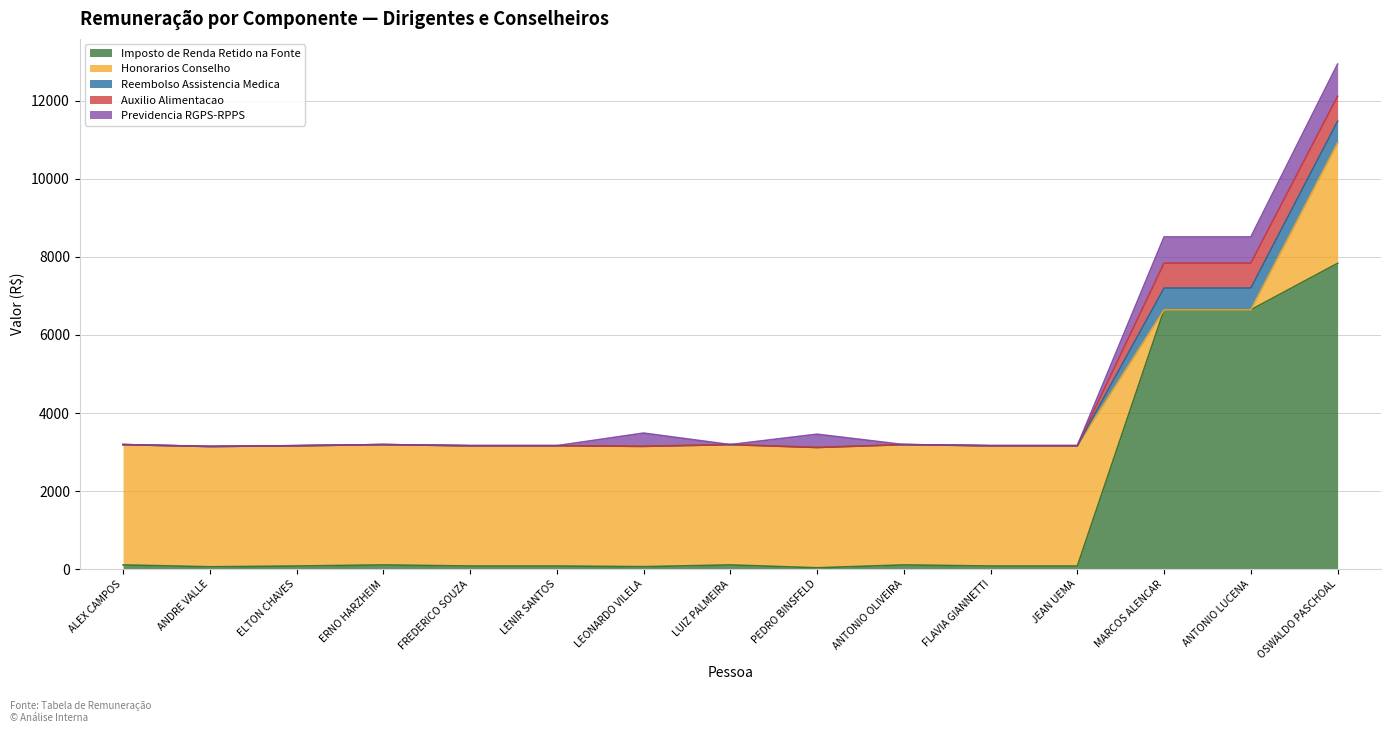

Reading left to right, extract all data points from this chart.

Imposto de Renda Retido na Fonte: ALEX MACHADO CAMPOS=107.8	ANDRE GUIMARAES RESENDE MARTINS DO VALLE=60.0	ELTON DA SILVA CHAVES=79.3	ERNO HARZHEIM=107.8	FREDERICO NICOLAS ANTONINO DE SOUZA=79.3	LENIR DOS SANTOS=79.3	LEONARDO MOURA VILELA=63.0	LUIZ ALBERTO DE ALMEIDA PALMEIRA=107.8	PEDRO CANISIO BINSFELD=34.6	ANTONIO CARLOS ROSA DE OLIVEIRA=107.8	FLAVIA FILIPPI GIANNETTI=79.3	JEAN KEIJI UEMA=79.3	MARCOS ARRAES DE ALENCAR=6645.8	ANTONIO EDSON DE SOUZA LUCENA=6645.8	OSWALDO CORDEIRO DE PASCHOAL=7836.5
Honorarios Conselho: ALEX MACHADO CAMPOS=3083.8	ANDRE GUIMARAES RESENDE MARTINS DO VALLE=3083.8	ELTON DA SILVA CHAVES=3083.8	ERNO HARZHEIM=3083.8	FREDERICO NICOLAS ANTONINO DE SOUZA=3083.8	LENIR DOS SANTOS=3083.8	LEONARDO MOURA VILELA=3083.8	LUIZ ALBERTO DE ALMEIDA PALMEIRA=3083.8	PEDRO CANISIO BINSFELD=3083.8	ANTONIO CARLOS ROSA DE OLIVEIRA=3083.8	FLAVIA FILIPPI GIANNETTI=3083.8	JEAN KEIJI UEMA=3083.8	MARCOS ARRAES DE ALENCAR=0.0	ANTONIO EDSON DE SOUZA LUCENA=0.0	OSWALDO CORDEIRO DE PASCHOAL=3083.8
Reembolso Assistencia Medica: ALEX MACHADO CAMPOS=0.0	ANDRE GUIMARAES RESENDE MARTINS DO VALLE=0.0	ELTON DA SILVA CHAVES=0.0	ERNO HARZHEIM=0.0	FREDERICO NICOLAS ANTONINO DE SOUZA=0.0	LENIR DOS SANTOS=0.0	LEONARDO MOURA VILELA=0.0	LUIZ ALBERTO DE ALMEIDA PALMEIRA=0.0	PEDRO CANISIO BINSFELD=0.0	ANTONIO CARLOS ROSA DE OLIVEIRA=0.0	FLAVIA FILIPPI GIANNETTI=0.0	JEAN KEIJI UEMA=0.0	MARCOS ARRAES DE ALENCAR=557.2	ANTONIO EDSON DE SOUZA LUCENA=557.2	OSWALDO CORDEIRO DE PASCHOAL=557.2
Auxilio Alimentacao: ALEX MACHADO CAMPOS=0.0	ANDRE GUIMARAES RESENDE MARTINS DO VALLE=0.0	ELTON DA SILVA CHAVES=0.0	ERNO HARZHEIM=0.0	FREDERICO NICOLAS ANTONINO DE SOUZA=0.0	LENIR DOS SANTOS=0.0	LEONARDO MOURA VILELA=0.0	LUIZ ALBERTO DE ALMEIDA PALMEIRA=0.0	PEDRO CANISIO BINSFELD=0.0	ANTONIO CARLOS ROSA DE OLIVEIRA=0.0	FLAVIA FILIPPI GIANNETTI=0.0	JEAN KEIJI UEMA=0.0	MARCOS ARRAES DE ALENCAR=638.5	ANTONIO EDSON DE SOUZA LUCENA=638.5	OSWALDO CORDEIRO DE PASCHOAL=638.5
Previdencia RGPS-RPPS: ALEX MACHADO CAMPOS=0.0	ANDRE GUIMARAES RESENDE MARTINS DO VALLE=0.0	ELTON DA SILVA CHAVES=0.0	ERNO HARZHEIM=0.0	FREDERICO NICOLAS ANTONINO DE SOUZA=0.0	LENIR DOS SANTOS=0.0	LEONARDO MOURA VILELA=339.2	LUIZ ALBERTO DE ALMEIDA PALMEIRA=0.0	PEDRO CANISIO BINSFELD=339.2	ANTONIO CARLOS ROSA DE OLIVEIRA=0.0	FLAVIA FILIPPI GIANNETTI=0.0	JEAN KEIJI UEMA=0.0	MARCOS ARRAES DE ALENCAR=671.1	ANTONIO EDSON DE SOUZA LUCENA=671.1	OSWALDO CORDEIRO DE PASCHOAL=824.9